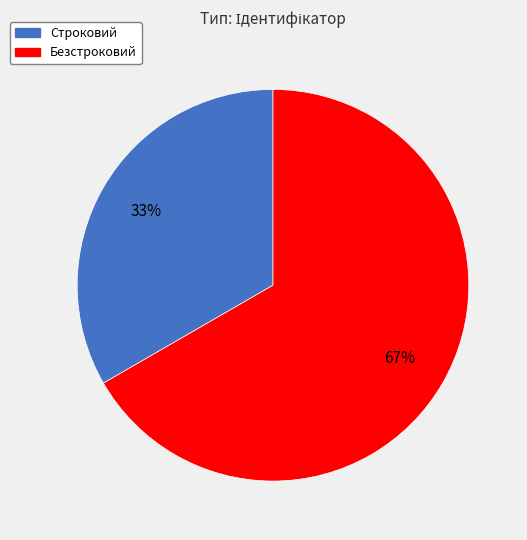

Count the number of slices in the pie.

2